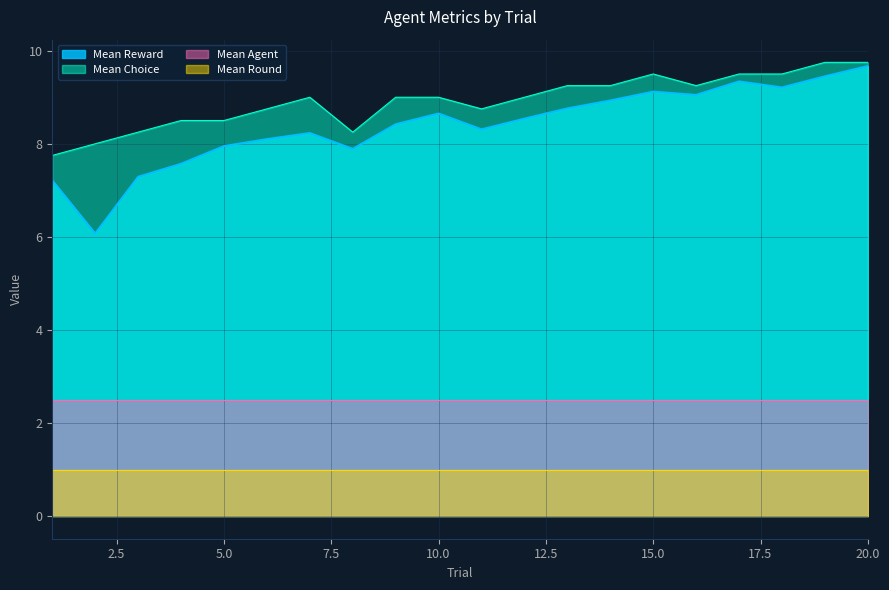

Which category has the lowest value in the Mean Reward series?

2